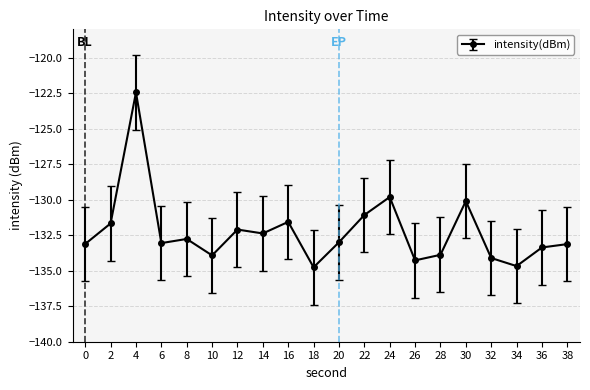

Which has a higher value, 20 or 22?

22